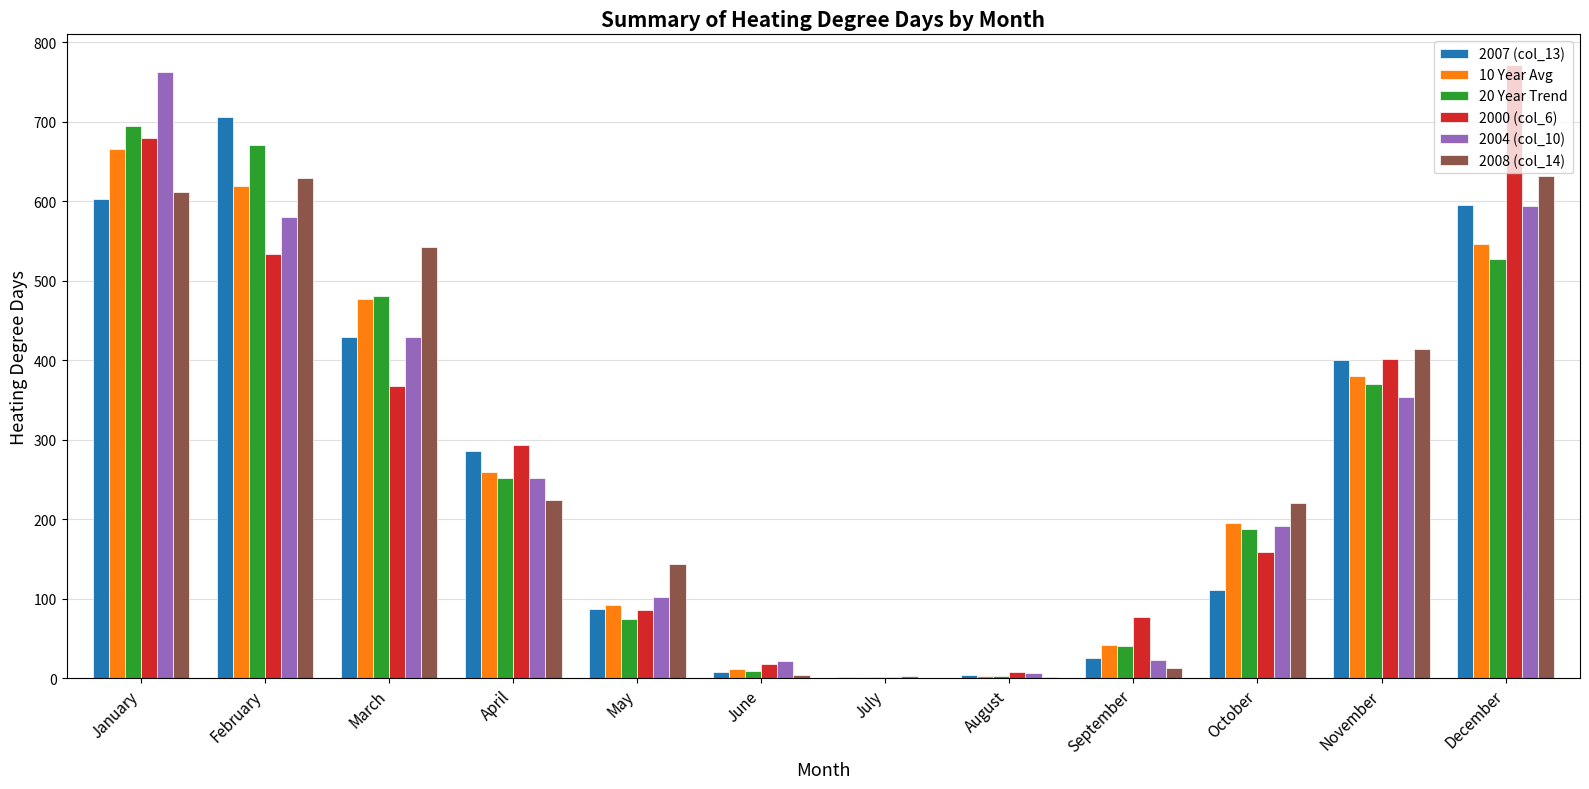

How many distinct data groups are displayed?

6